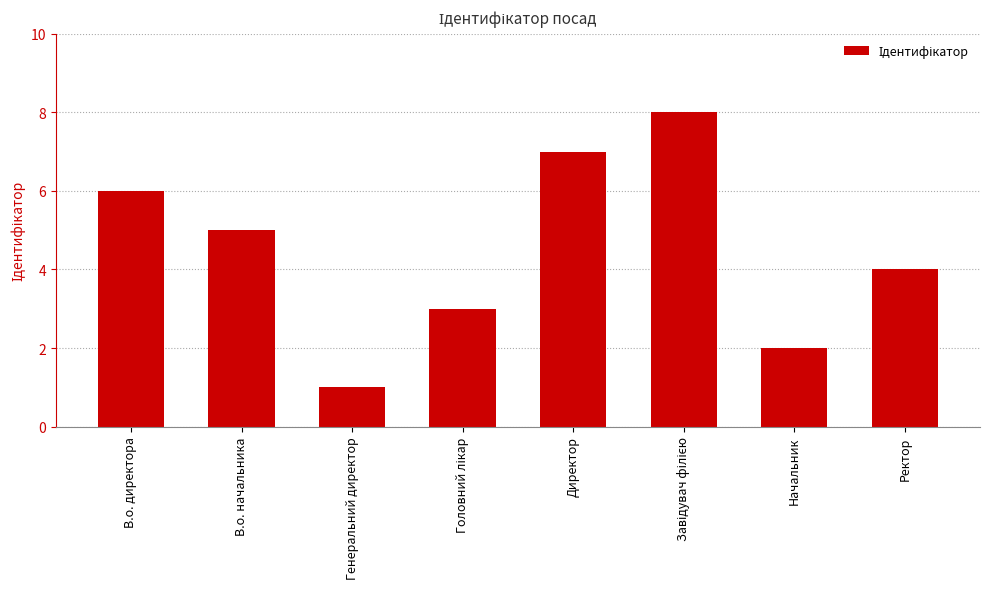

How many series are shown in this chart?

1